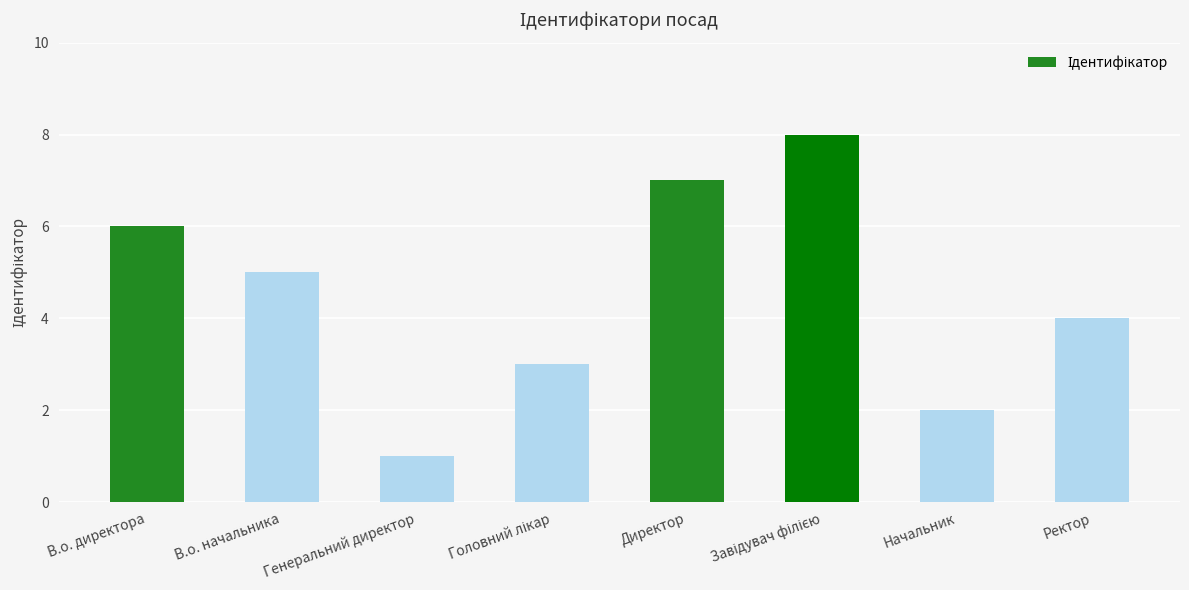

What is the difference between the values at В.о. начальника and Начальник?

3